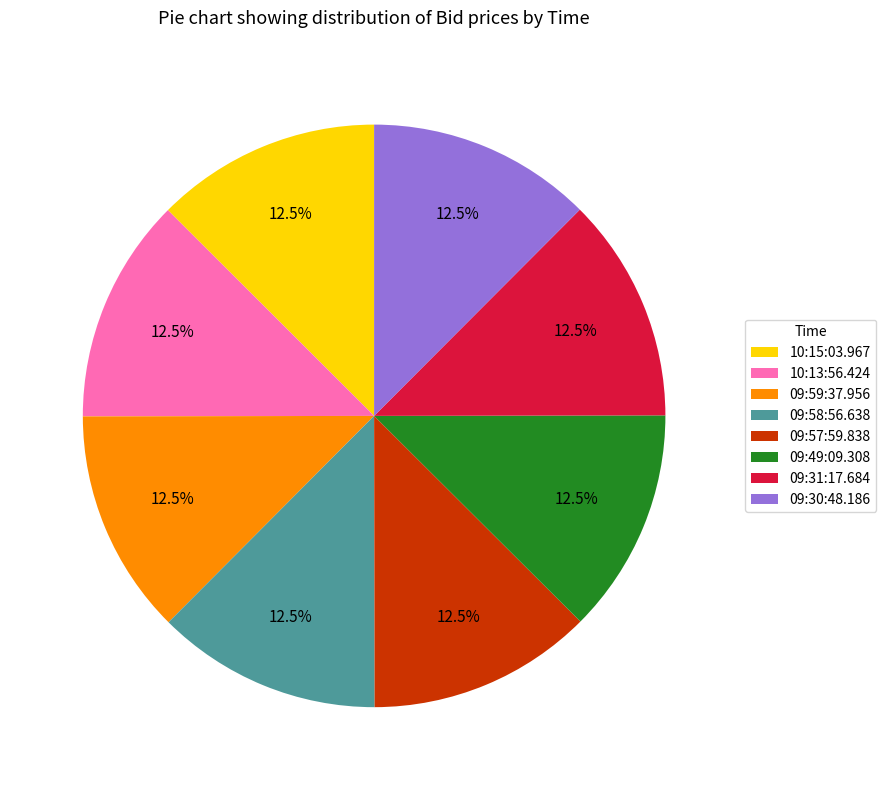

Does any single category account for the majority?

No